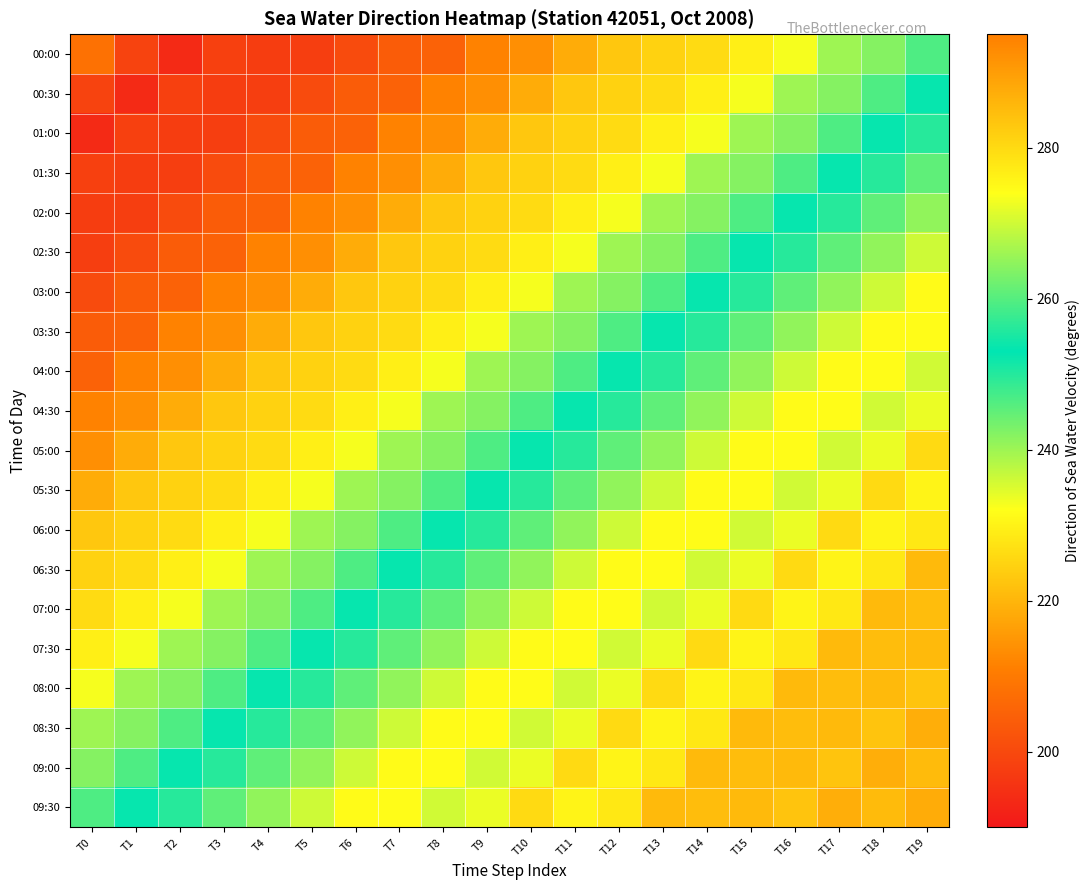

How many series are shown in this chart?

20